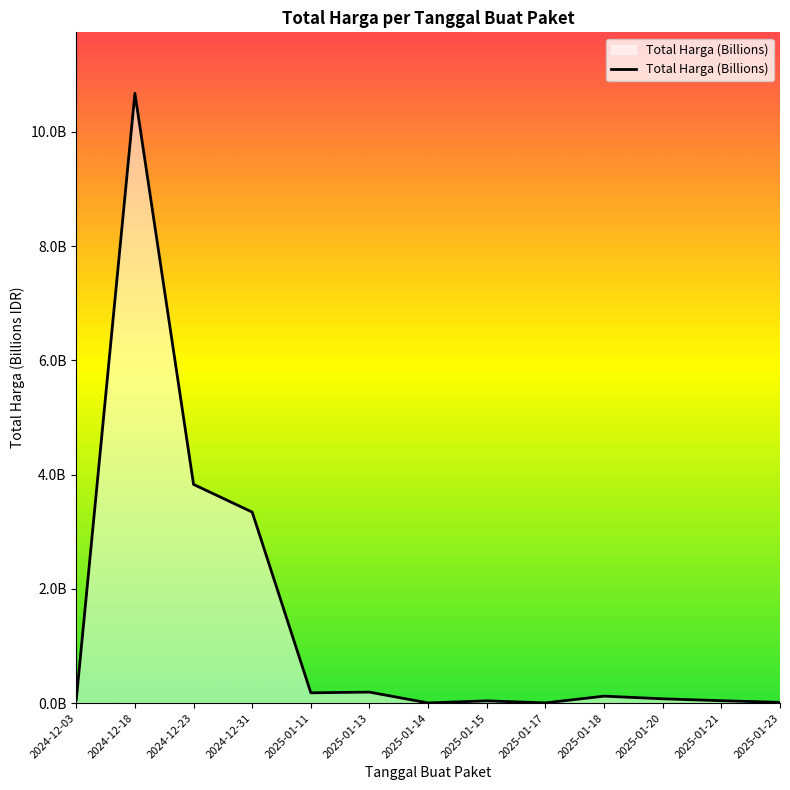

Where is the first local minimum?

2025-01-11